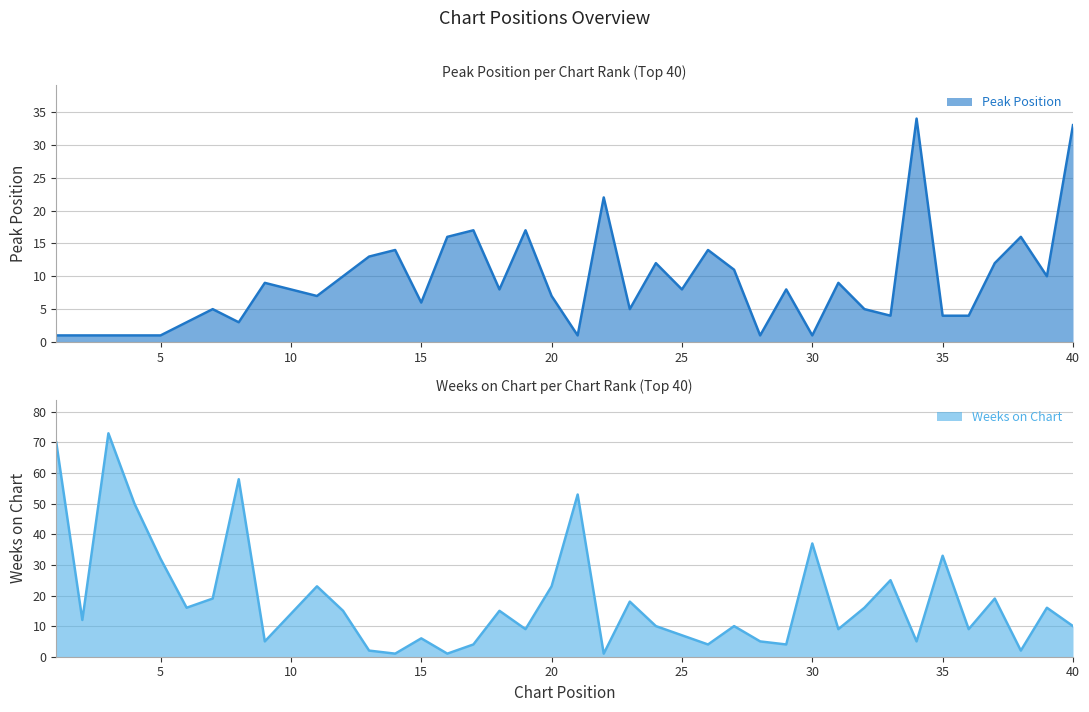

In Peak Position, how many points are higher than both neighbors (excluding endpoints)?

12